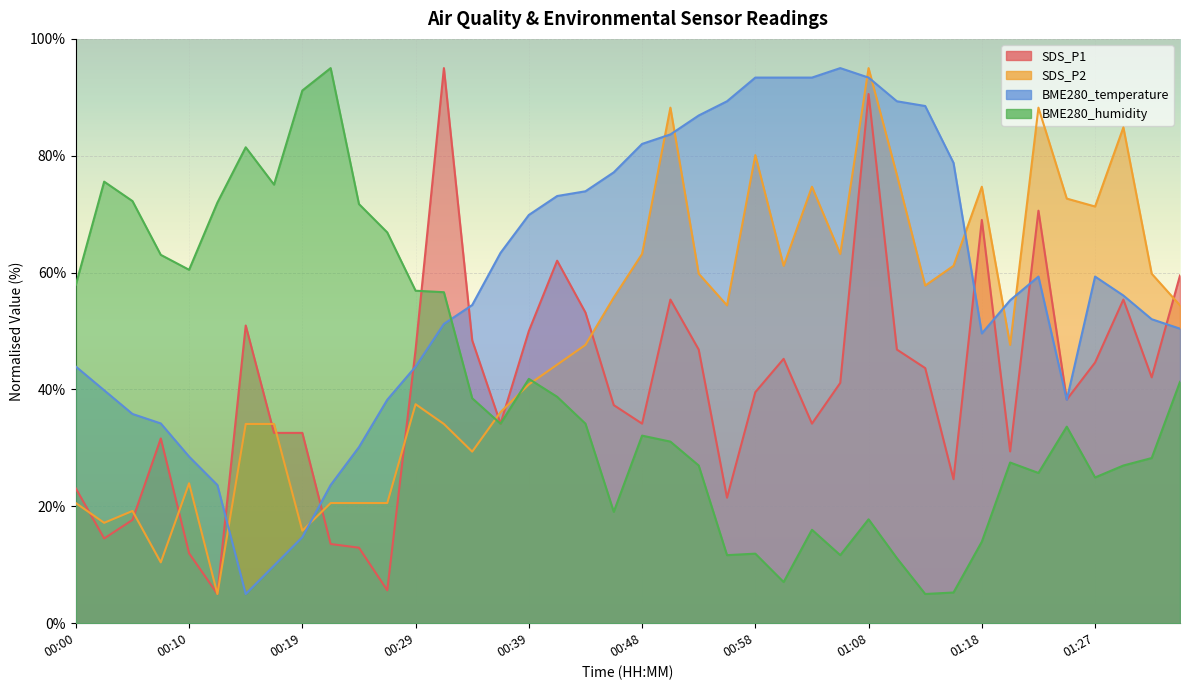

What is the label of the 8th point from the right?

01:18